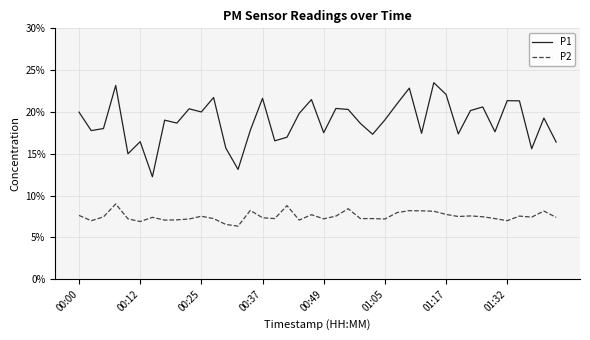

Which series has the largest total across all categories?

P1